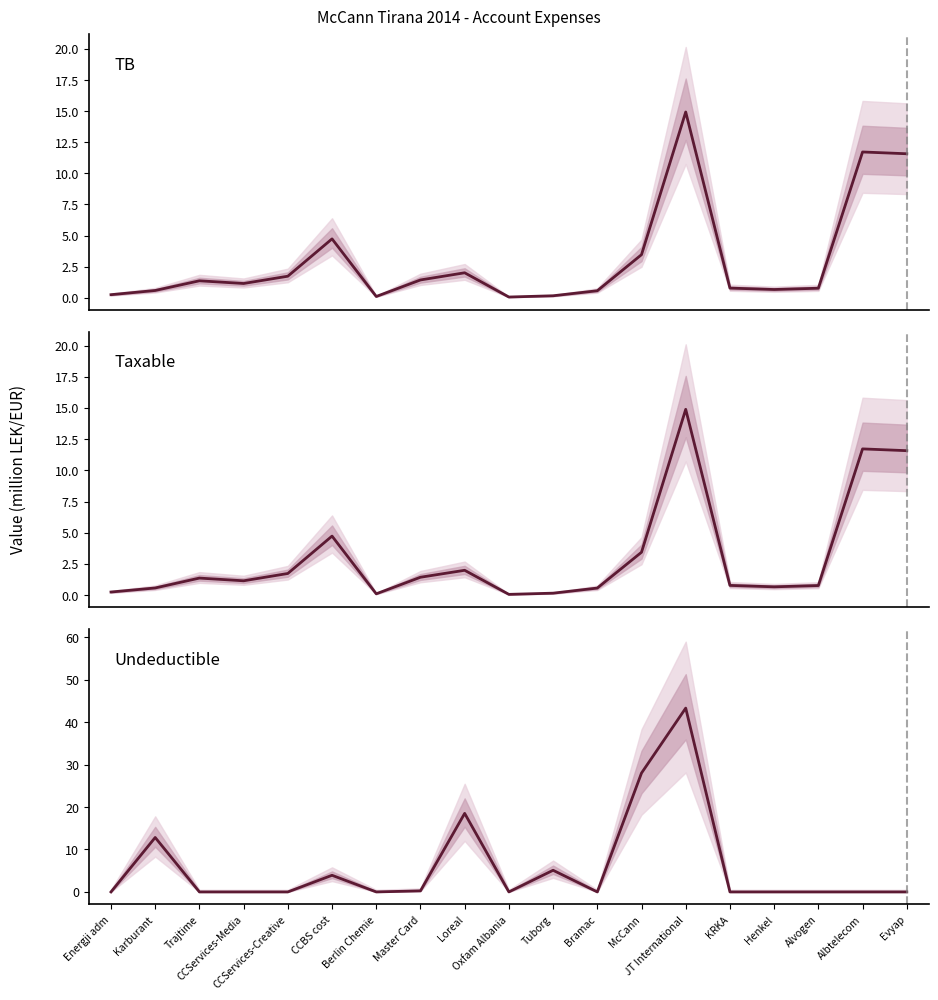

Reading right to left, what are all the values shown in this chart?

TB median: 11.6	11.7	0.8	0.7	0.8	14.9	3.5	0.6	0.2	0.1	2.0	1.4	0.1	4.7	1.7	1.1	1.4	0.6	0.3
Taxable median: 11.6	11.7	0.8	0.7	0.8	14.9	3.4	0.6	0.2	0.1	2.0	1.4	0.1	4.7	1.7	1.1	1.4	0.6	0.3
Undeductible median: 0.0	0.0	0.0	0.0	0.0	43.3	28.0	0.0	5.1	0.0	18.5	0.2	0.0	3.9	0.0	0.0	0.0	12.8	0.0